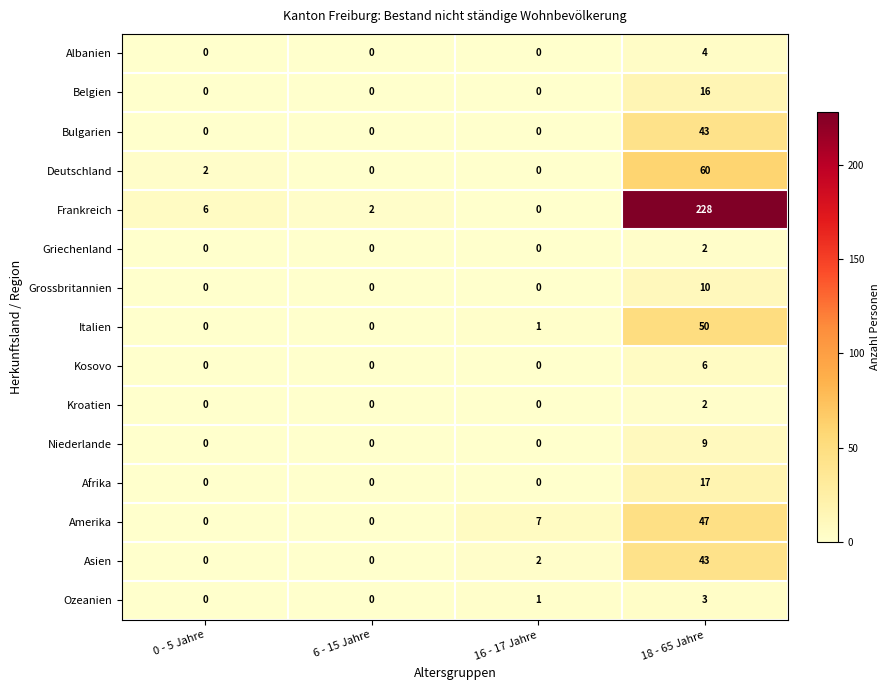

Where is Frankreich nearest to the value 114?

0 - 5 Jahre